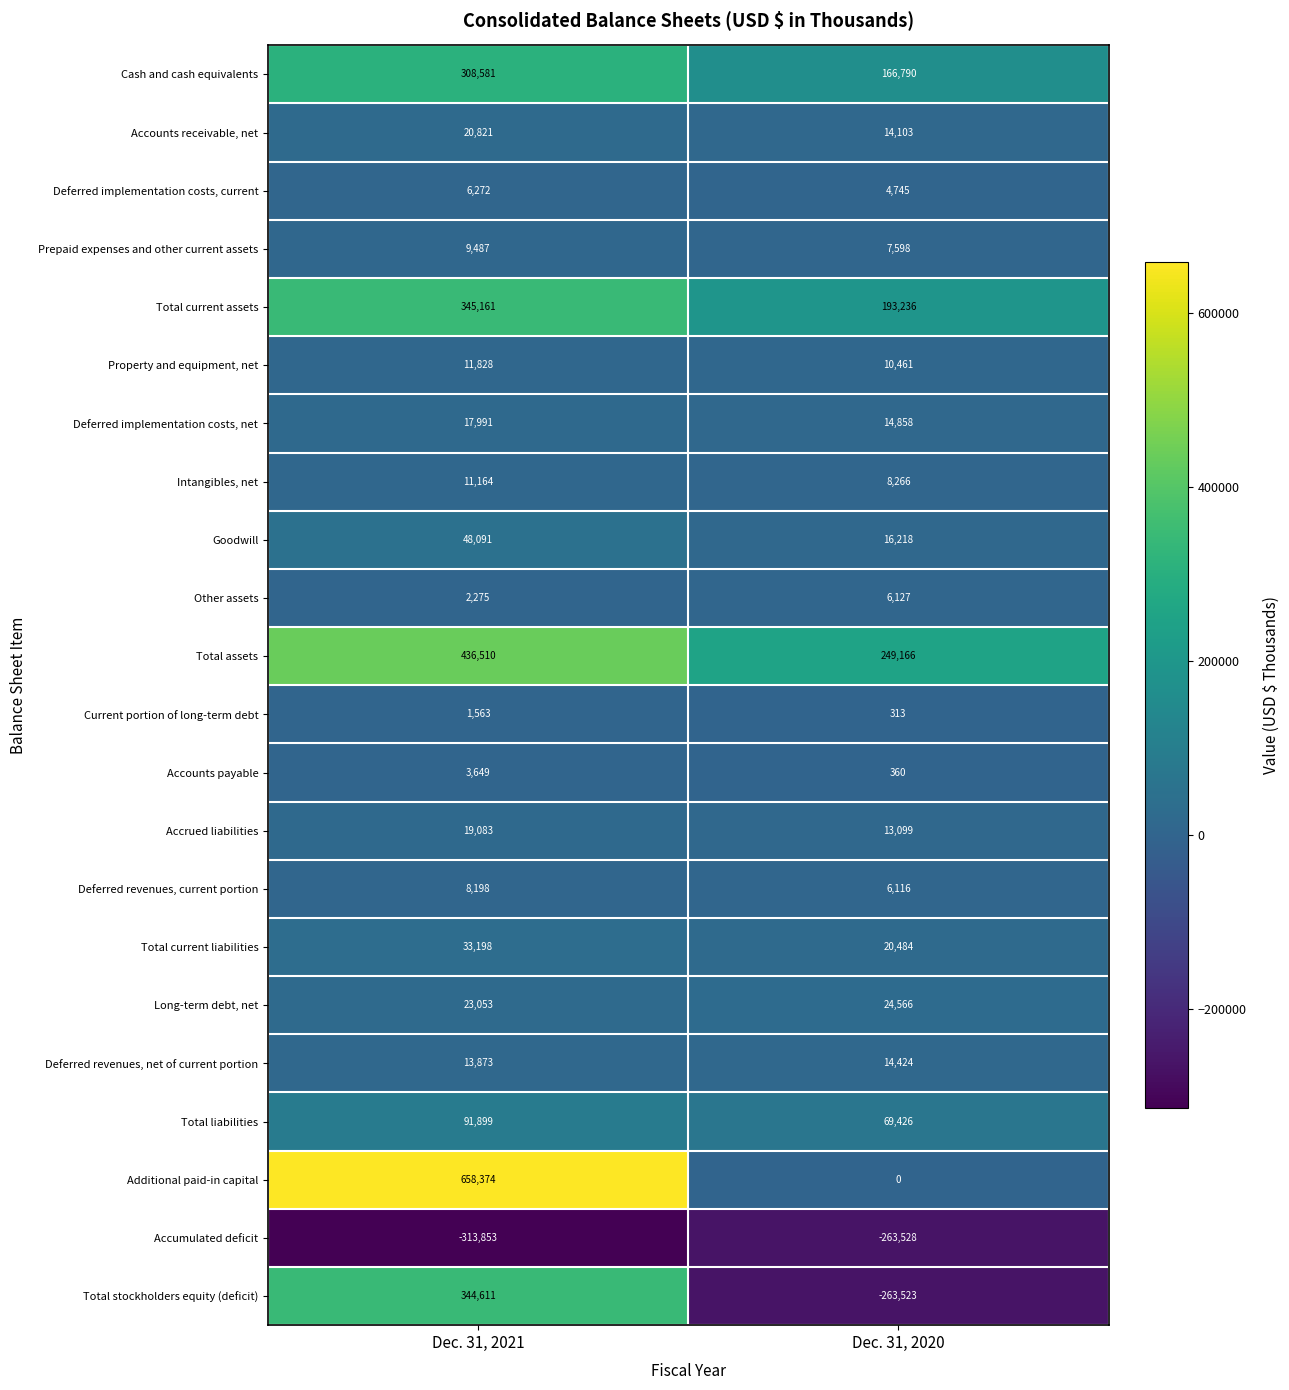

How many data points does each series have?

2